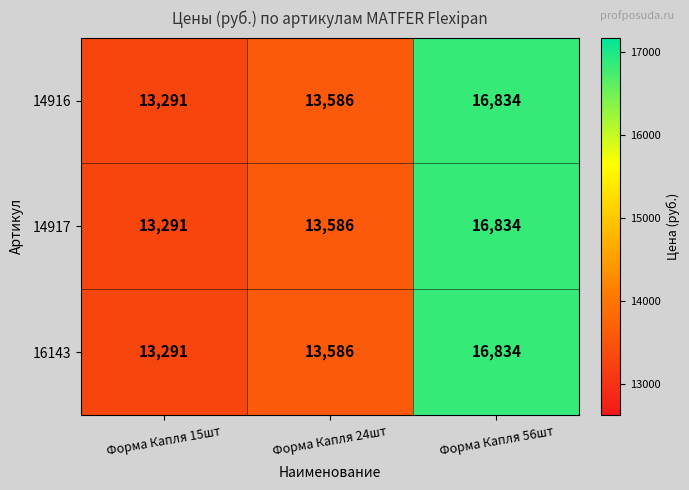

The 14917 series shows 16834 at Форма Капля 56шт. True or false?

True